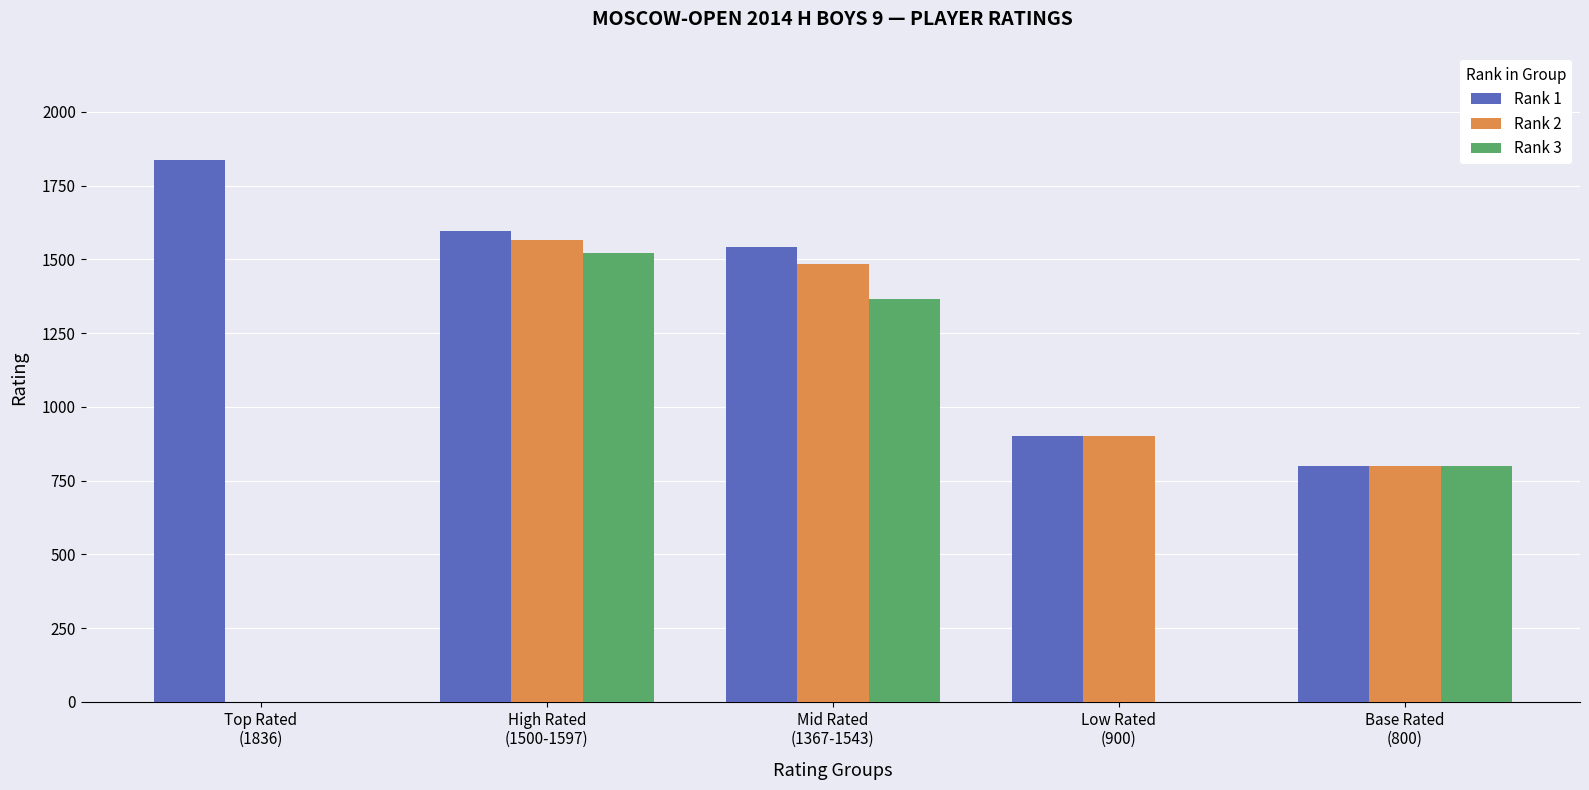

Which series has the largest range (max minus min)?

Rank 2